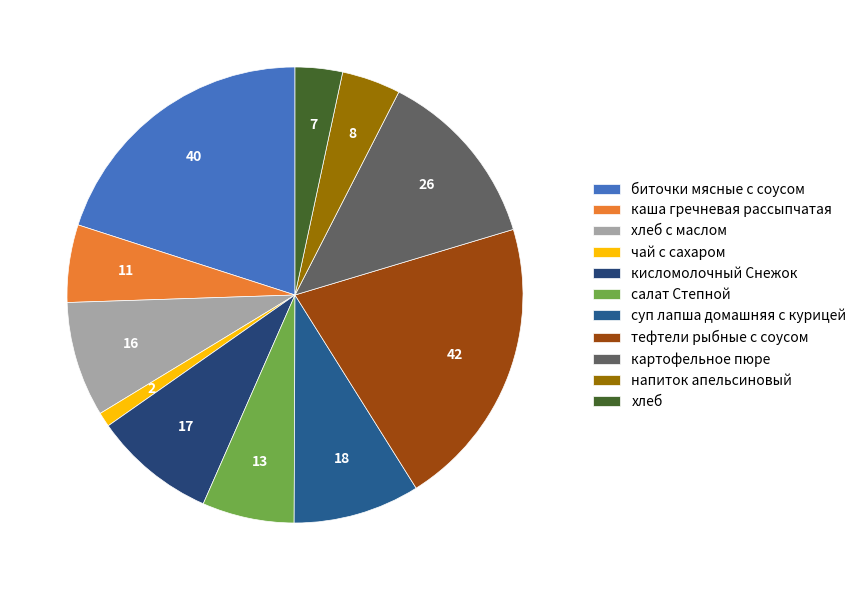

How many segments does this pie chart have?

11